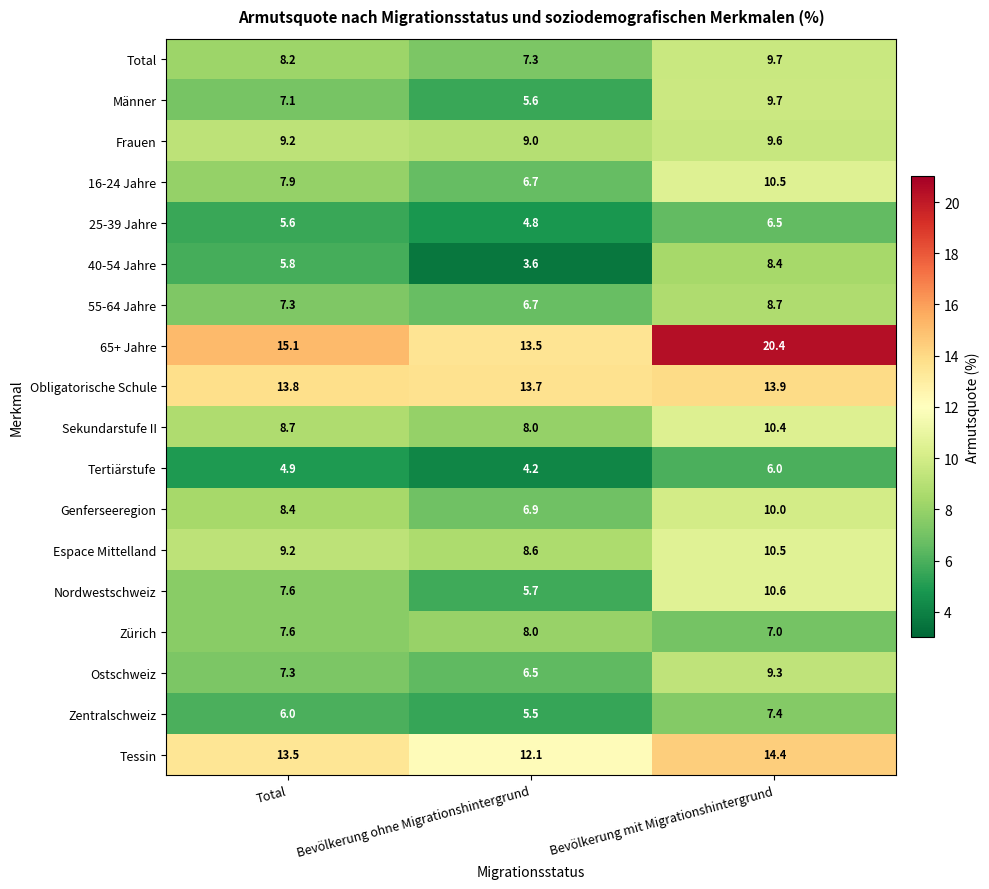

What is the maximum value for Genferseeregion?

10.0